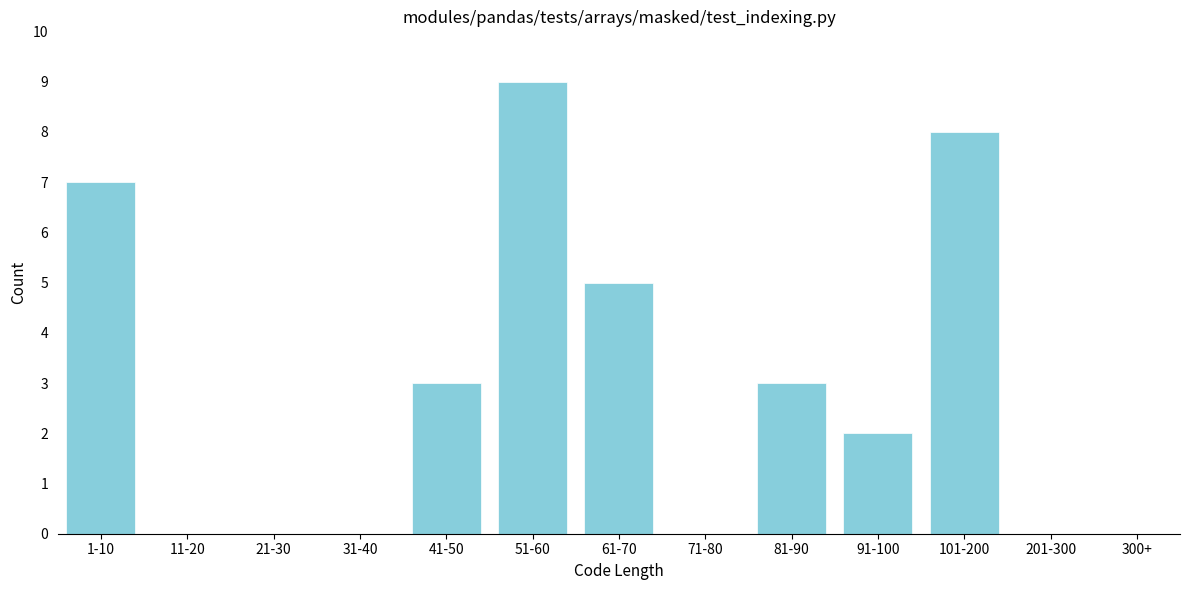

Reading left to right, extract all data points from this chart.

1-10=7	11-20=0	21-30=0	31-40=0	41-50=3	51-60=9	61-70=5	71-80=0	81-90=3	91-100=2	101-200=8	201-300=0	300+=0